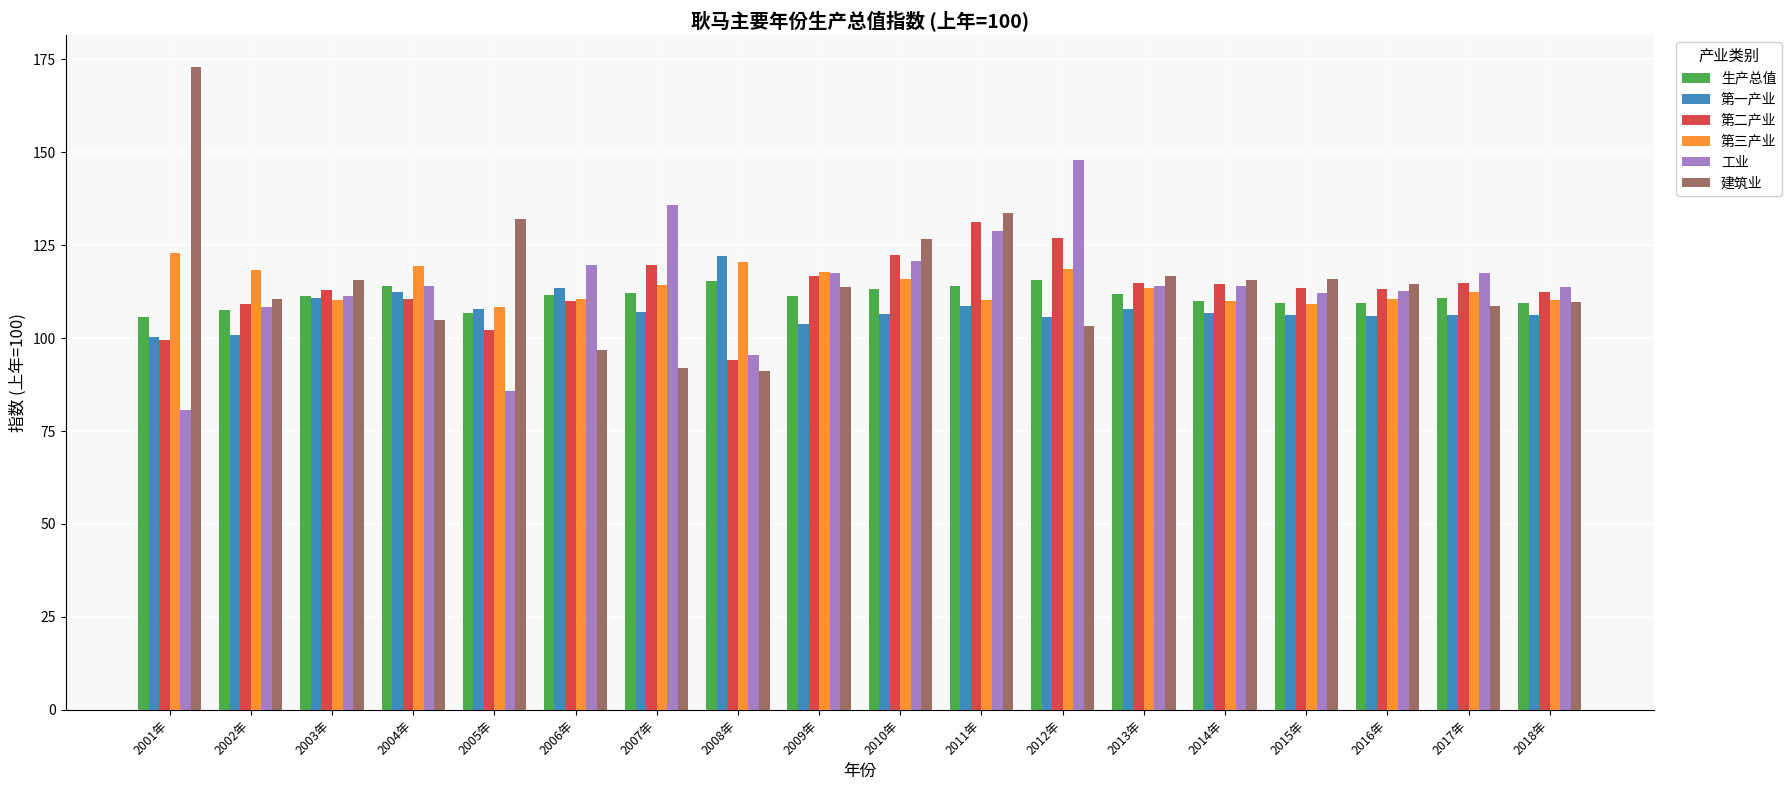

True or false: 第二产业 has a value of 127.0 at 2012年.

True